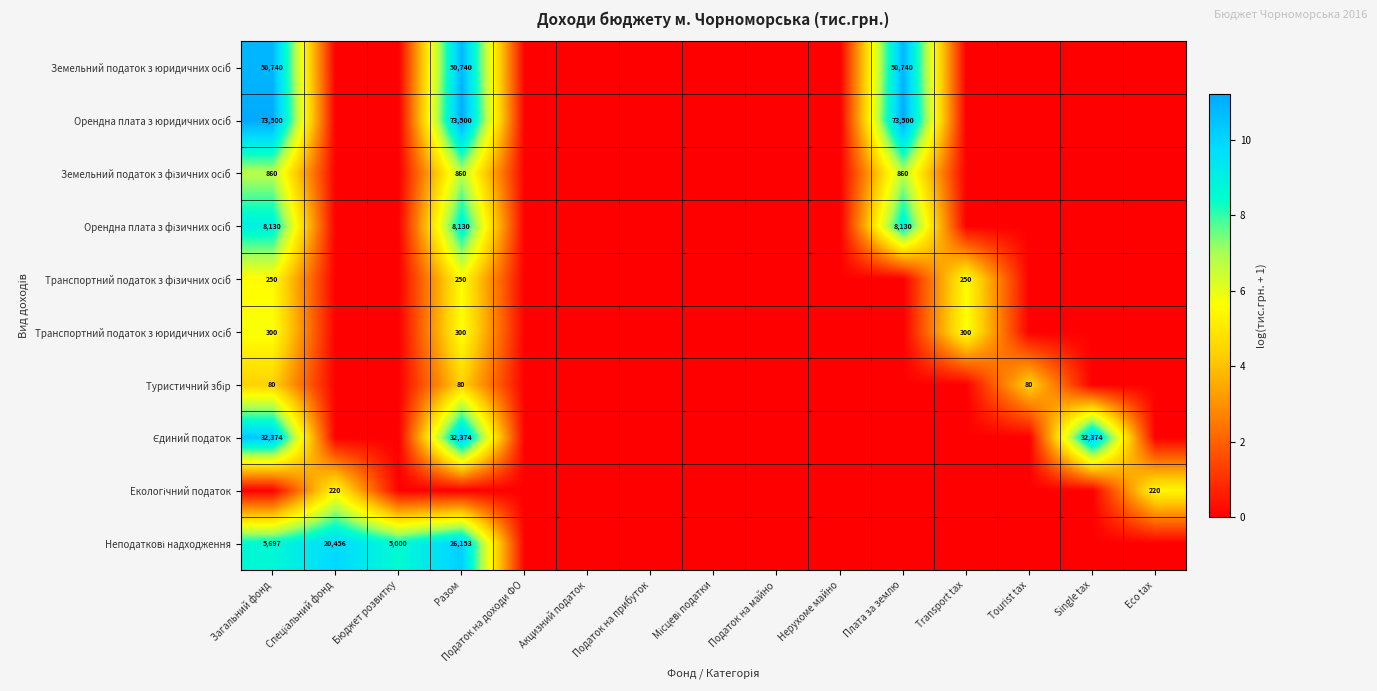

What is the greatest value displayed?

11.2